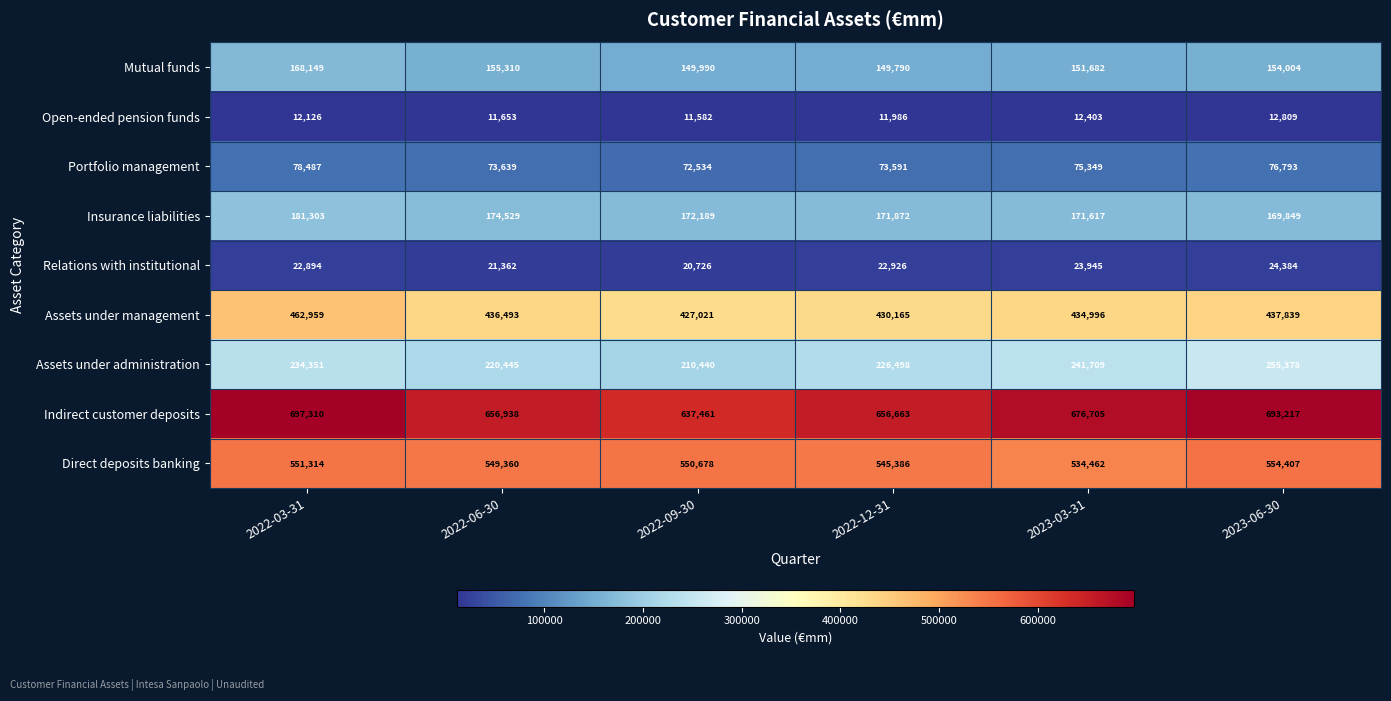

Which series has the largest total across all categories?

Indirect customer deposits